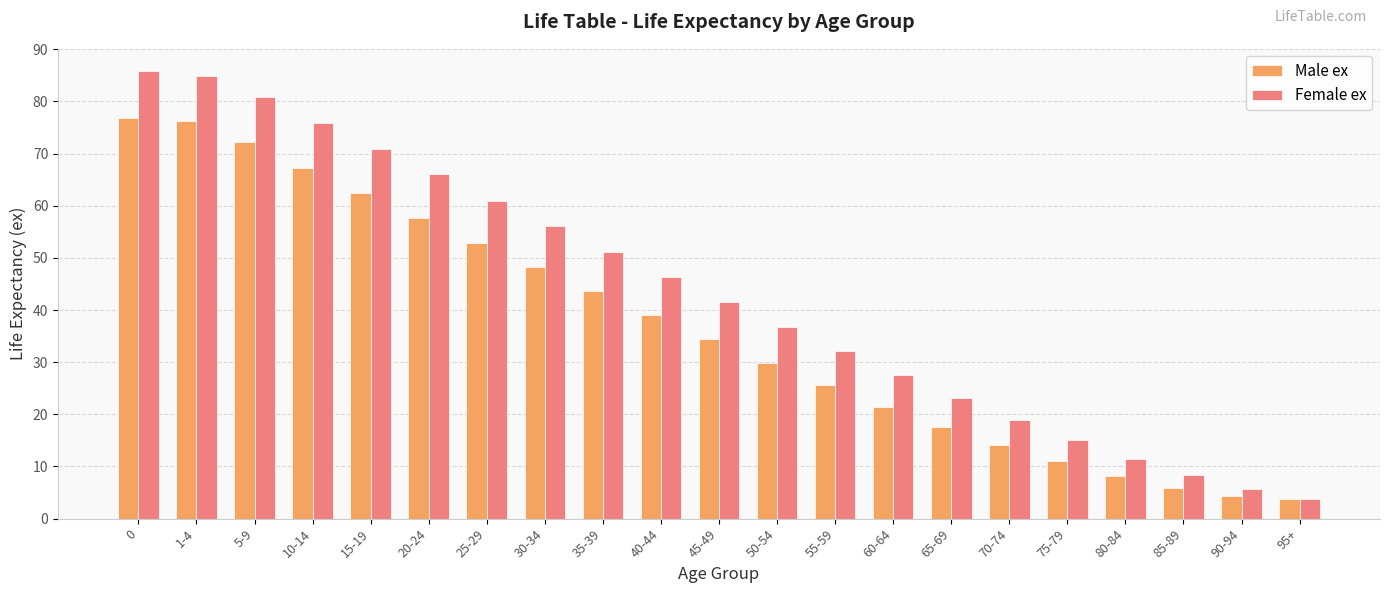

What is the sum of the Female ex values at 5-9 and 0?

166.7